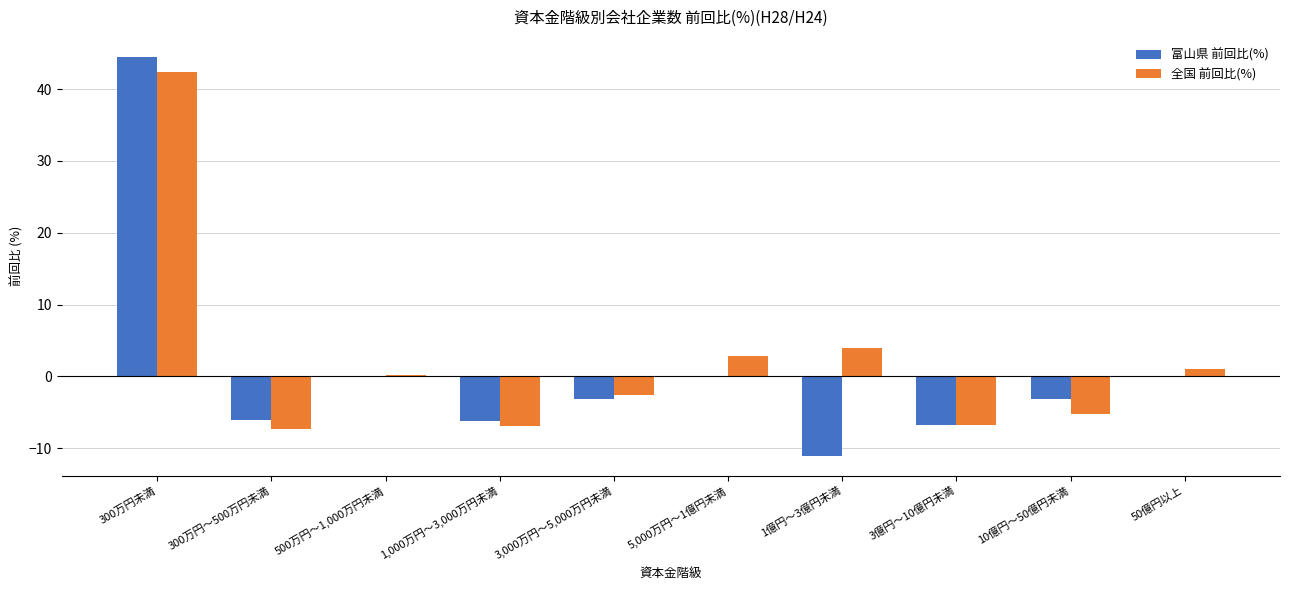

The value of 全国 前回比(%) at 300万円未満 is 14.3. True or false?

False